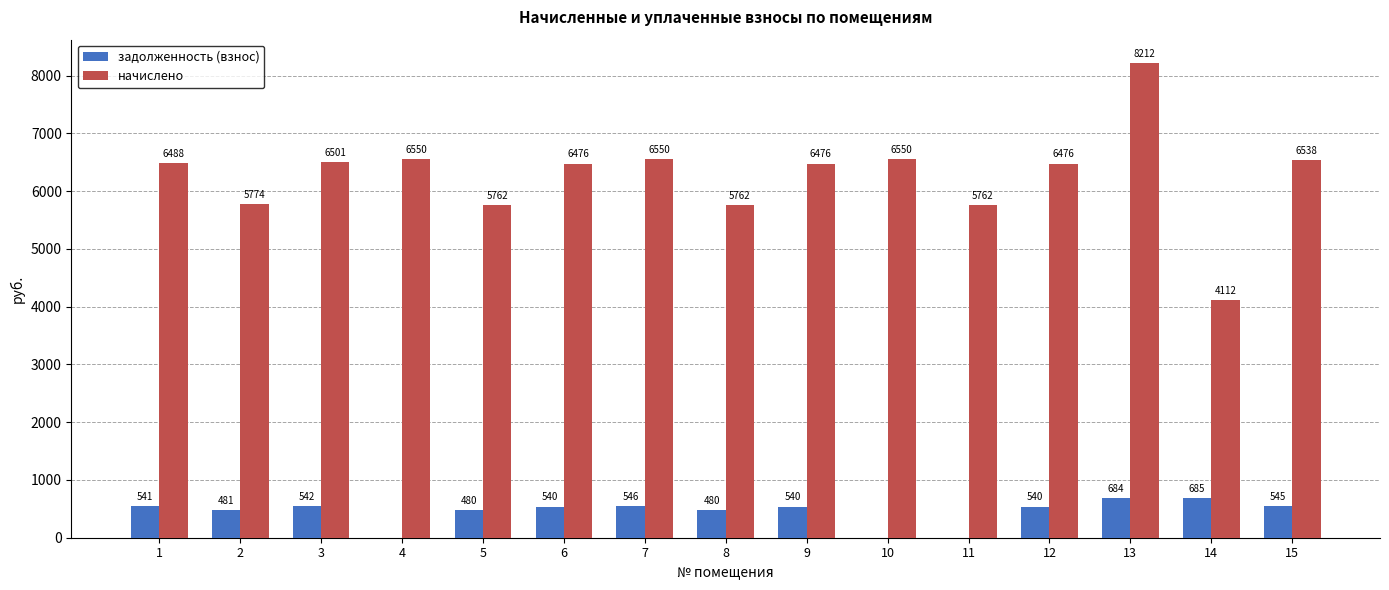

What is the maximum value shown in the chart?

8212.1